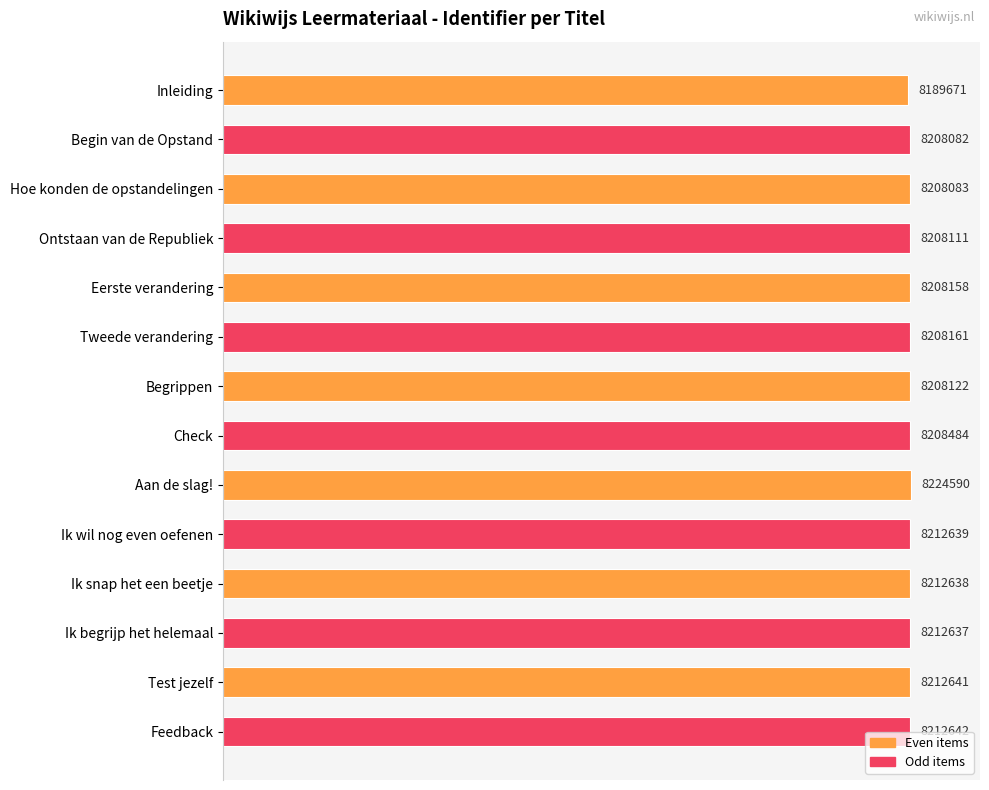

How many bars are there in total?

14